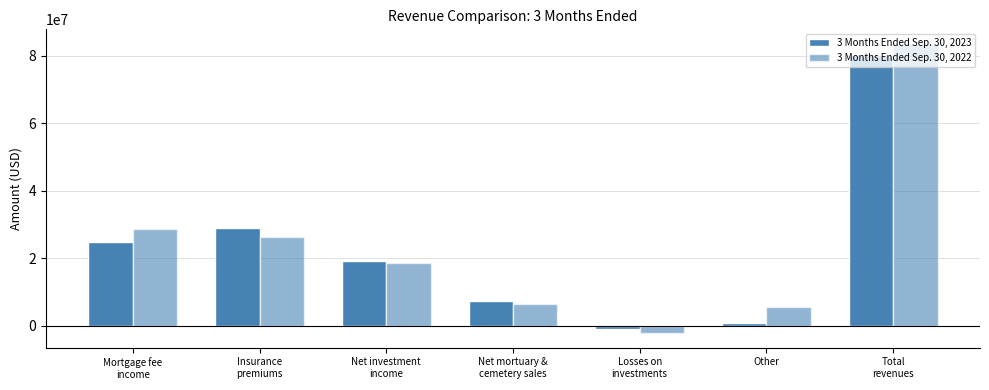

True or false: 3 Months Ended Sep. 30, 2022 has a value of 18603070 at Net investment
income.

True